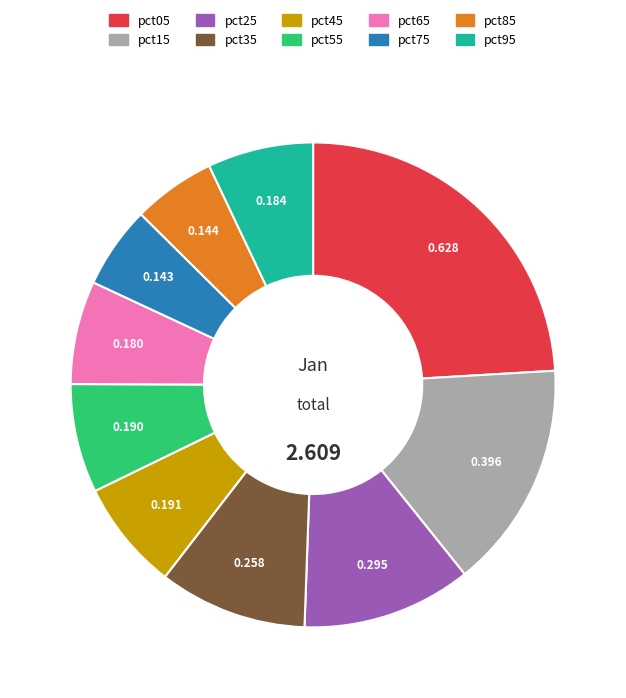

Is it true that pct35 is 20% of the pie?

False